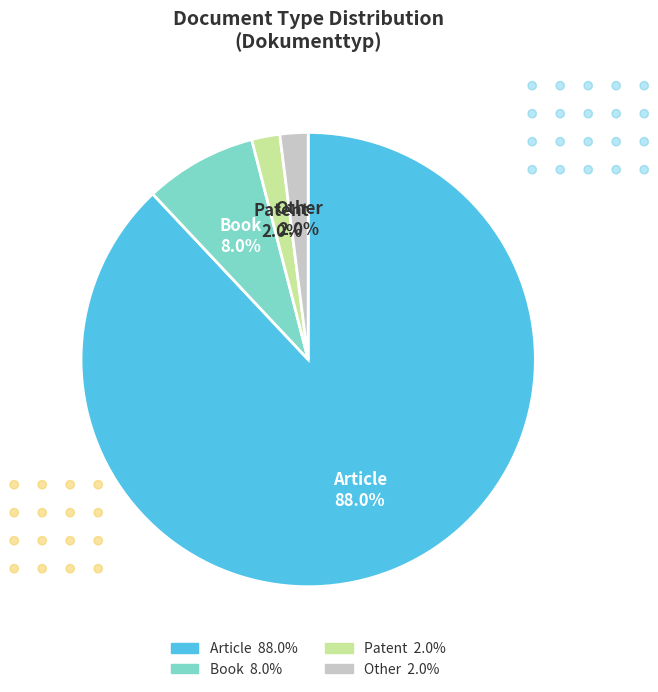

To the nearest percent, what portion does Book represent?

8%